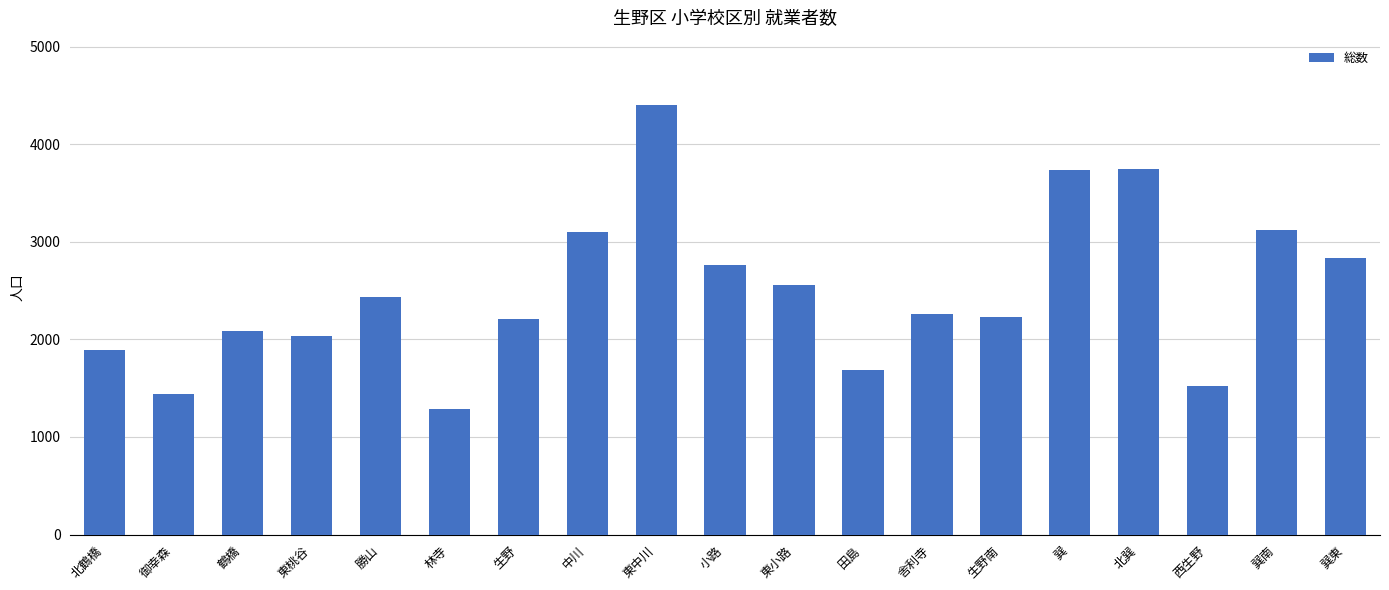

What is the maximum value shown in the chart?

4401